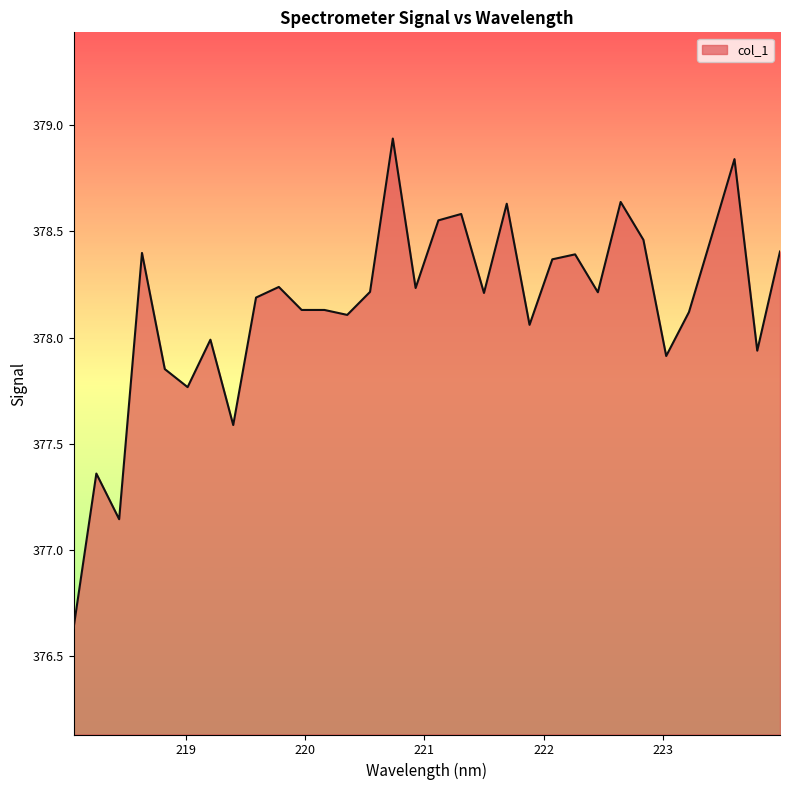

What is the difference between the maximum and minimum values?

2.3